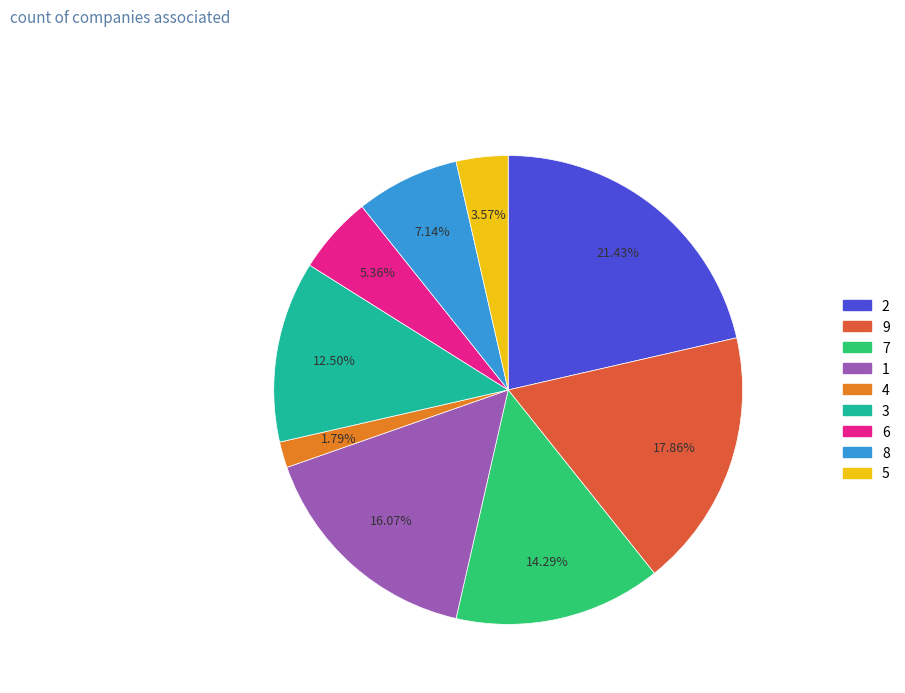

Is there a majority slice in this chart?

No